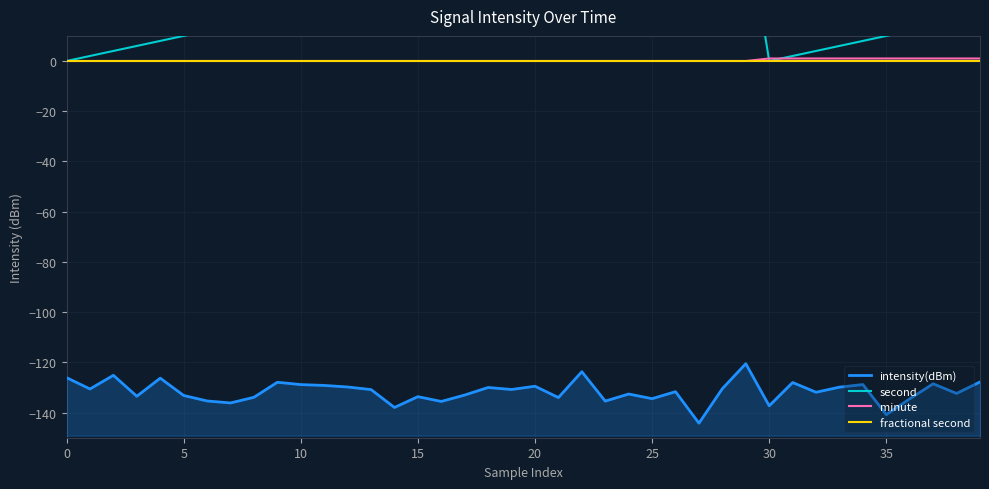

Is the value of second at 10 greater than the value of fractional second at 11?

Yes